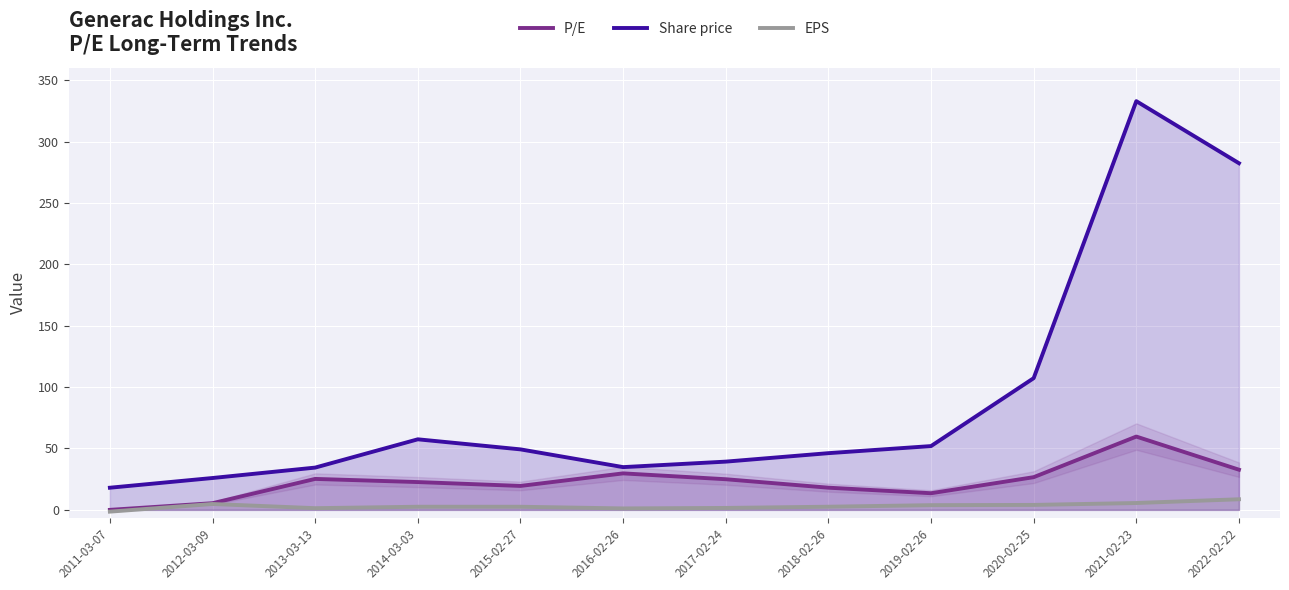

What is the difference between the maximum and minimum values in the Share price series?

315.0